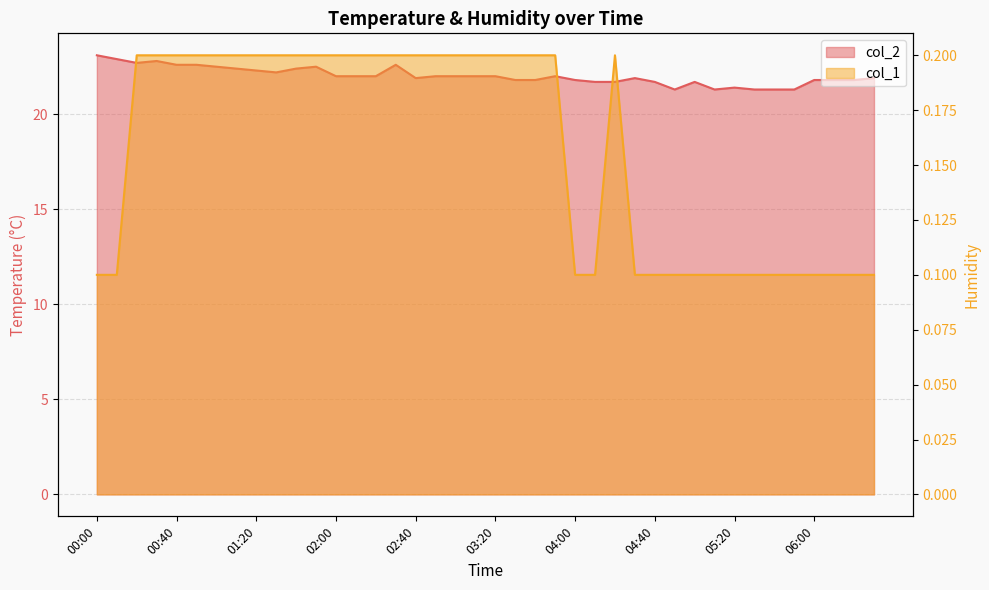

Reading right to left, transcribe all the data shown in this chart.

col_2: 06:30=21.9	06:20=21.8	06:10=21.8	06:00=21.8	05:50=21.3	05:40=21.3	05:30=21.3	05:20=21.4	05:10=21.3	05:00=21.7	04:50=21.3	04:40=21.7	04:30=21.9	04:20=21.7	04:10=21.7	04:00=21.8	03:50=22.0	03:40=21.8	03:30=21.8	03:20=22.0	03:10=22.0	03:00=22.0	02:50=22.0	02:40=21.9	02:30=22.6	02:20=22.0	02:10=22.0	02:00=22.0	01:50=22.5	01:40=22.4	01:30=22.2	01:20=22.3	01:10=22.4	01:00=22.5	00:50=22.6	00:40=22.6	00:30=22.8	00:20=22.7	00:10=22.9	00:00=23.1
col_1: 06:30=0.1	06:20=0.1	06:10=0.1	06:00=0.1	05:50=0.1	05:40=0.1	05:30=0.1	05:20=0.1	05:10=0.1	05:00=0.1	04:50=0.1	04:40=0.1	04:30=0.1	04:20=0.2	04:10=0.1	04:00=0.1	03:50=0.2	03:40=0.2	03:30=0.2	03:20=0.2	03:10=0.2	03:00=0.2	02:50=0.2	02:40=0.2	02:30=0.2	02:20=0.2	02:10=0.2	02:00=0.2	01:50=0.2	01:40=0.2	01:30=0.2	01:20=0.2	01:10=0.2	01:00=0.2	00:50=0.2	00:40=0.2	00:30=0.2	00:20=0.2	00:10=0.1	00:00=0.1